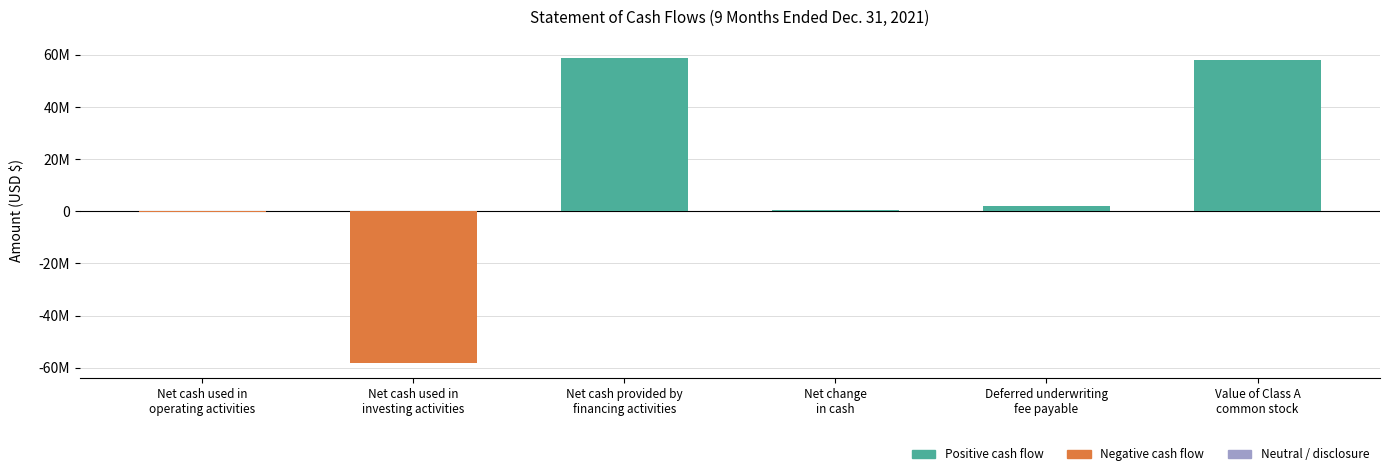

Are the bars horizontal?

No